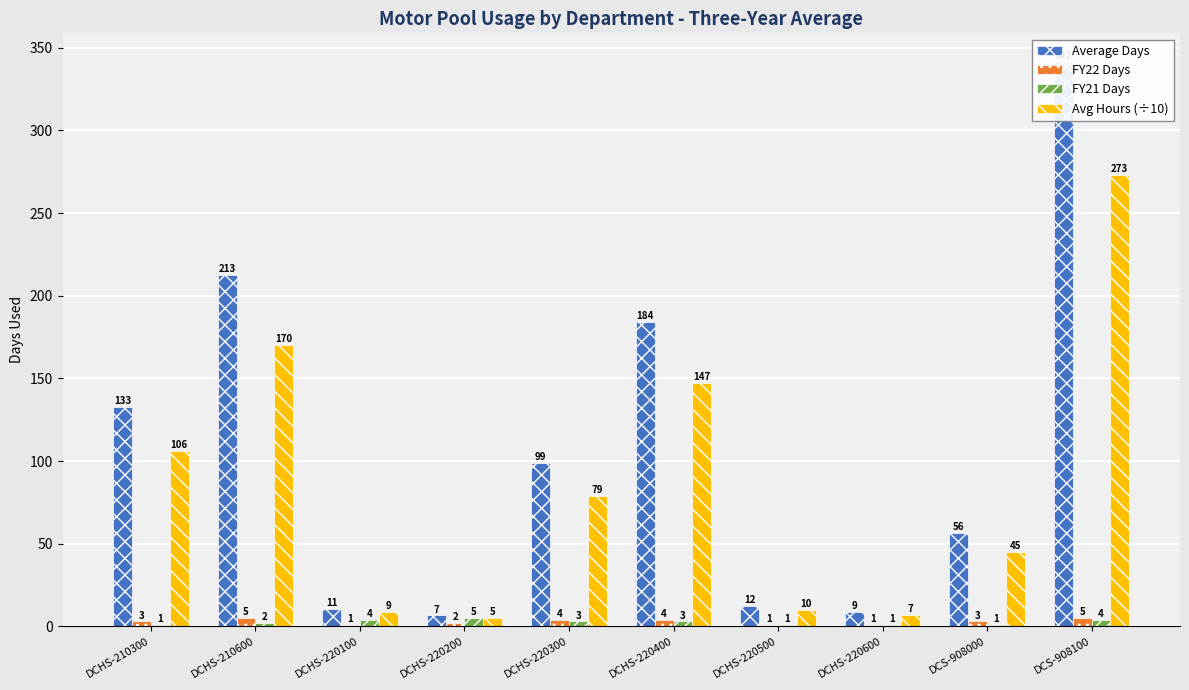

Which label corresponds to the smallest value in the chart?

DCHS-220100